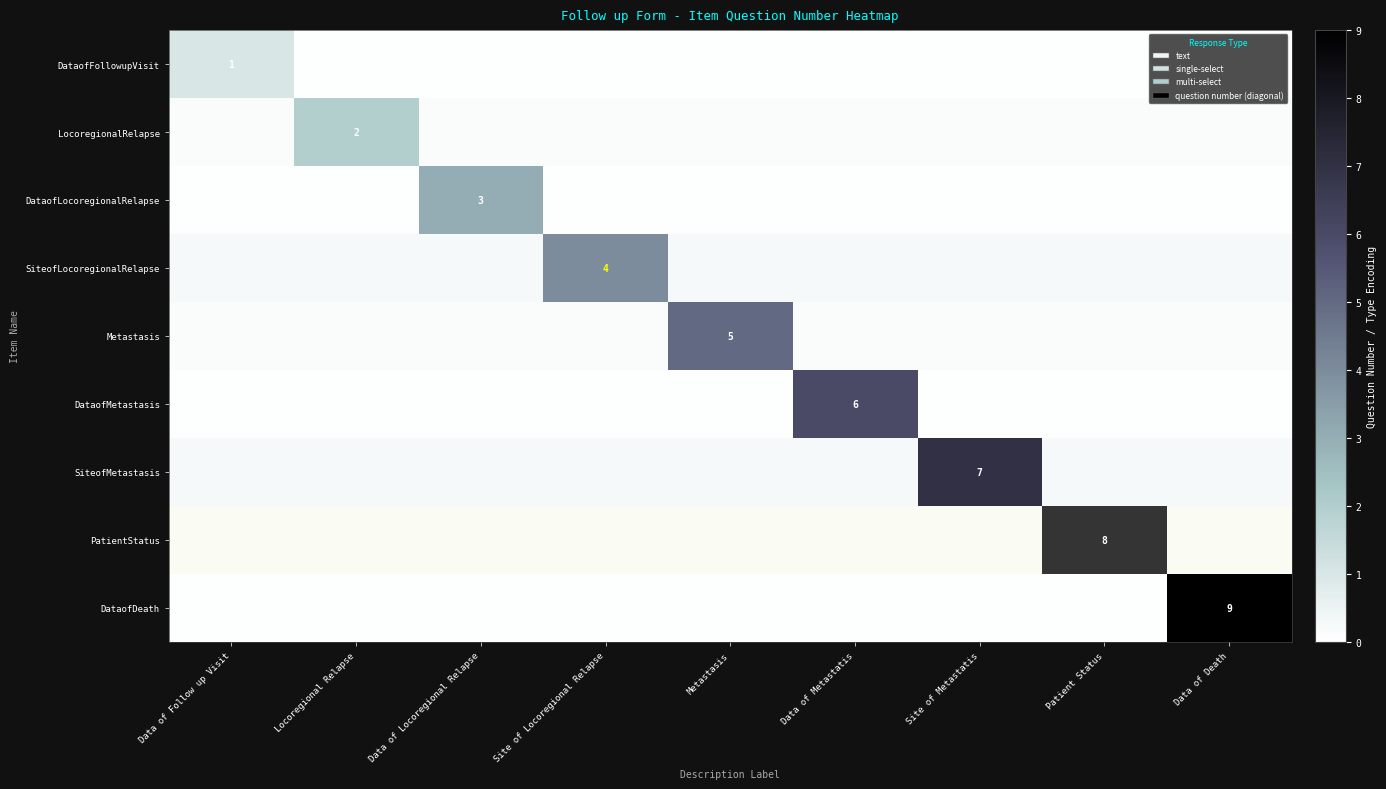

Where is SiteofLocoregionalRelapse nearest to the value 2?

Data of Follow up Visit